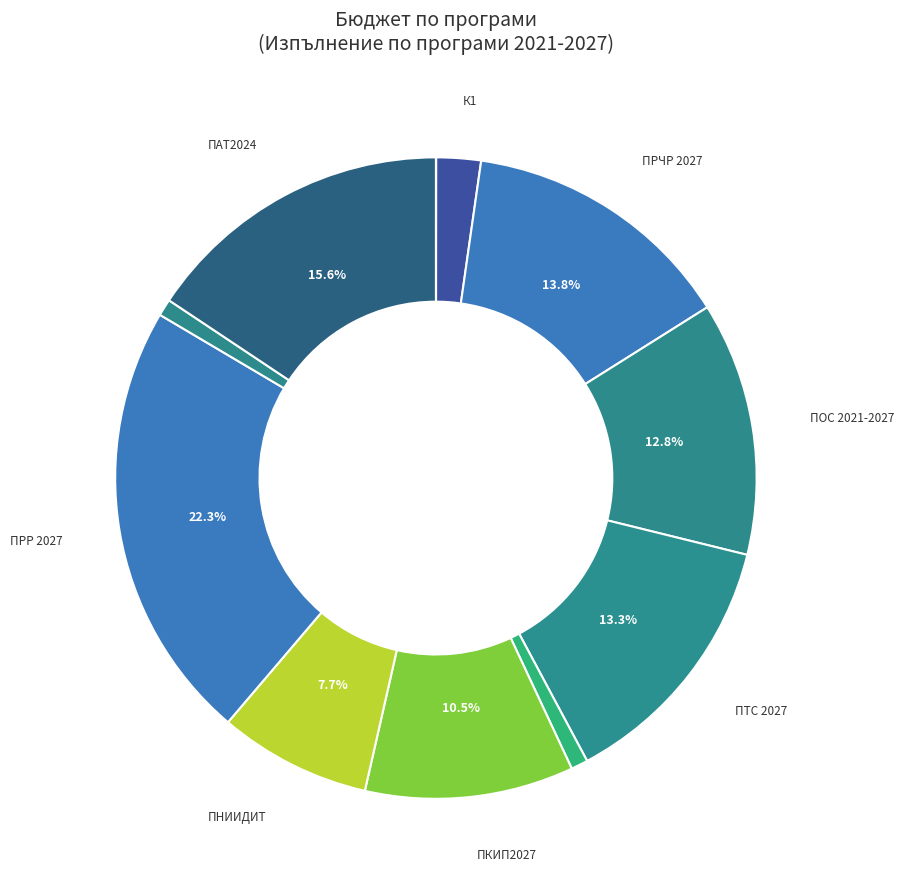

To the nearest percent, what is the difference between the largest and smallest slice percentages?

22%